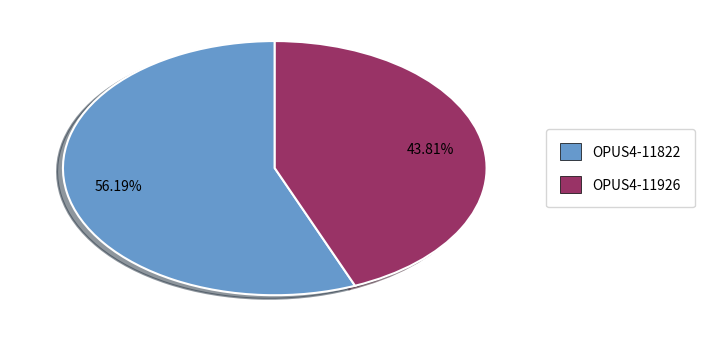

Is the sum of OPUS4-11926 and OPUS4-11822 greater than half?

Yes